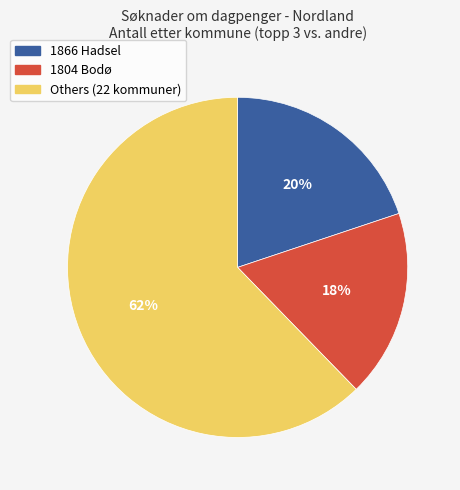

Does any single category account for the majority?

Yes